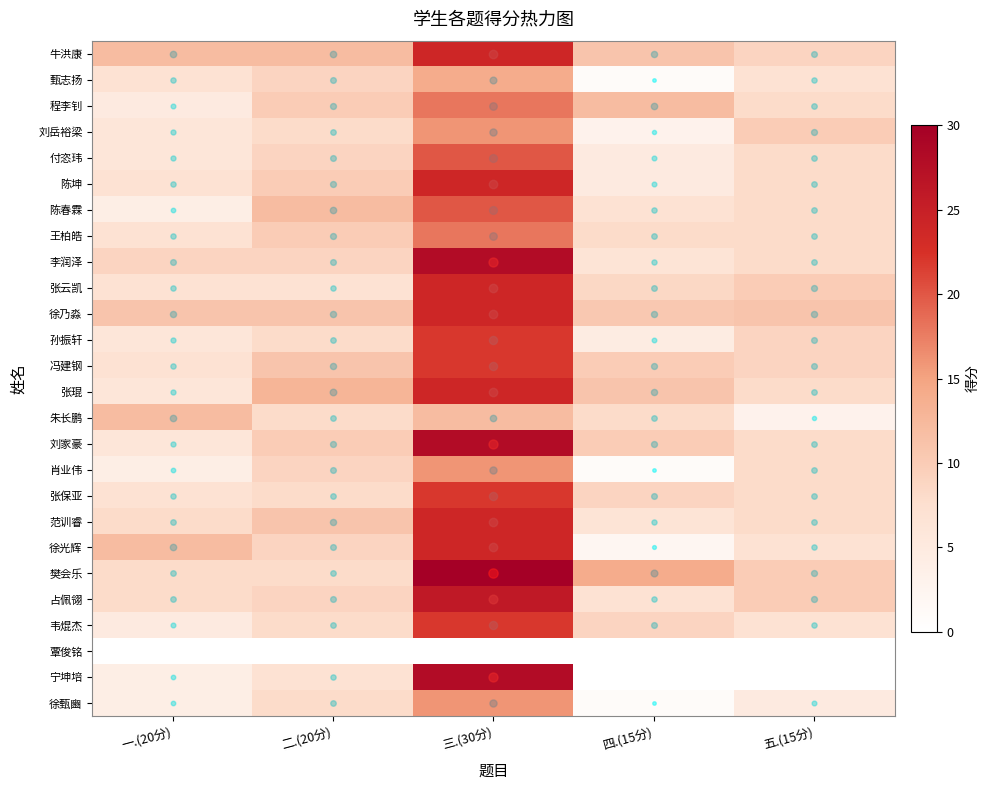

Reading left to right, transcribe all the data shown in this chart.

牛洪康: 一.(20分)=12.0	二.(20分)=12.0	三.(30分)=24.0	四.(15分)=11.0	五.(15分)=9.0
甄志扬: 一.(20分)=7.0	二.(20分)=9.0	三.(30分)=14.0	四.(15分)=1.0	五.(15分)=7.0
程李钊: 一.(20分)=5.0	二.(20分)=10.0	三.(30分)=18.0	四.(15分)=12.0	五.(15分)=8.0
刘岳裕梁: 一.(20分)=6.0	二.(20分)=8.0	三.(30分)=16.0	四.(15分)=3.0	五.(15分)=10.0
付恣玮: 一.(20分)=6.0	二.(20分)=9.0	三.(30分)=20.0	四.(15分)=5.0	五.(15分)=8.0
陈坤: 一.(20分)=7.0	二.(20分)=10.0	三.(30分)=24.0	四.(15分)=5.0	五.(15分)=8.0
陈春霖: 一.(20分)=4.0	二.(20分)=12.0	三.(30分)=20.0	四.(15分)=7.0	五.(15分)=8.0
王柏皓: 一.(20分)=7.0	二.(20分)=10.0	三.(30分)=18.0	四.(15分)=8.0	五.(15分)=8.0
李润泽: 一.(20分)=9.0	二.(20分)=9.0	三.(30分)=28.0	四.(15分)=6.5	五.(15分)=8.0
张云凯: 一.(20分)=7.0	二.(20分)=7.0	三.(30分)=24.0	四.(15分)=8.5	五.(15分)=10.0
徐乃淼: 一.(20分)=11.0	二.(20分)=11.0	三.(30分)=24.0	四.(15分)=10.5	五.(15分)=11.0
孙振轩: 一.(20分)=6.0	二.(20分)=8.0	三.(30分)=22.0	四.(15分)=4.5	五.(15分)=9.0
冯建钢: 一.(20分)=7.0	二.(20分)=11.0	三.(30分)=22.0	四.(15分)=10.0	五.(15分)=9.0
张琨: 一.(20分)=6.0	二.(20分)=13.0	三.(30分)=24.0	四.(15分)=11.0	五.(15分)=8.0
朱长鹏: 一.(20分)=12.0	二.(20分)=8.0	三.(30分)=12.0	四.(15分)=8.0	五.(15分)=3.0
刘家豪: 一.(20分)=6.0	二.(20分)=10.0	三.(30分)=28.0	四.(15分)=10.0	五.(15分)=8.0
肖业伟: 一.(20分)=4.0	二.(20分)=9.0	三.(30分)=16.0	四.(15分)=1.0	五.(15分)=8.0
张保亚: 一.(20分)=7.0	二.(20分)=8.0	三.(30分)=22.0	四.(15分)=9.0	五.(15分)=8.0
范训睿: 一.(20分)=8.0	二.(20分)=11.0	三.(30分)=24.0	四.(15分)=6.5	五.(15分)=8.0
徐光辉: 一.(20分)=12.0	二.(20分)=9.0	三.(30分)=24.0	四.(15分)=2.0	五.(15分)=7.0
樊会乐: 一.(20分)=8.0	二.(20分)=8.0	三.(30分)=30.0	四.(15分)=14.0	五.(15分)=10.0
占佩翎: 一.(20分)=8.0	二.(20分)=9.0	三.(30分)=26.0	四.(15分)=7.0	五.(15分)=10.0
韦焜杰: 一.(20分)=5.0	二.(20分)=8.0	三.(30分)=22.0	四.(15分)=9.0	五.(15分)=7.0
覃俊铭: 一.(20分)=0.0	二.(20分)=0.0	三.(30分)=0.0	四.(15分)=0.0	五.(15分)=0.0
宁坤培: 一.(20分)=4.0	二.(20分)=7.0	三.(30分)=28.0	四.(15分)=0.0	五.(15分)=0.0
徐甄豳: 一.(20分)=4.0	二.(20分)=8.0	三.(30分)=16.0	四.(15分)=1.0	五.(15分)=5.0